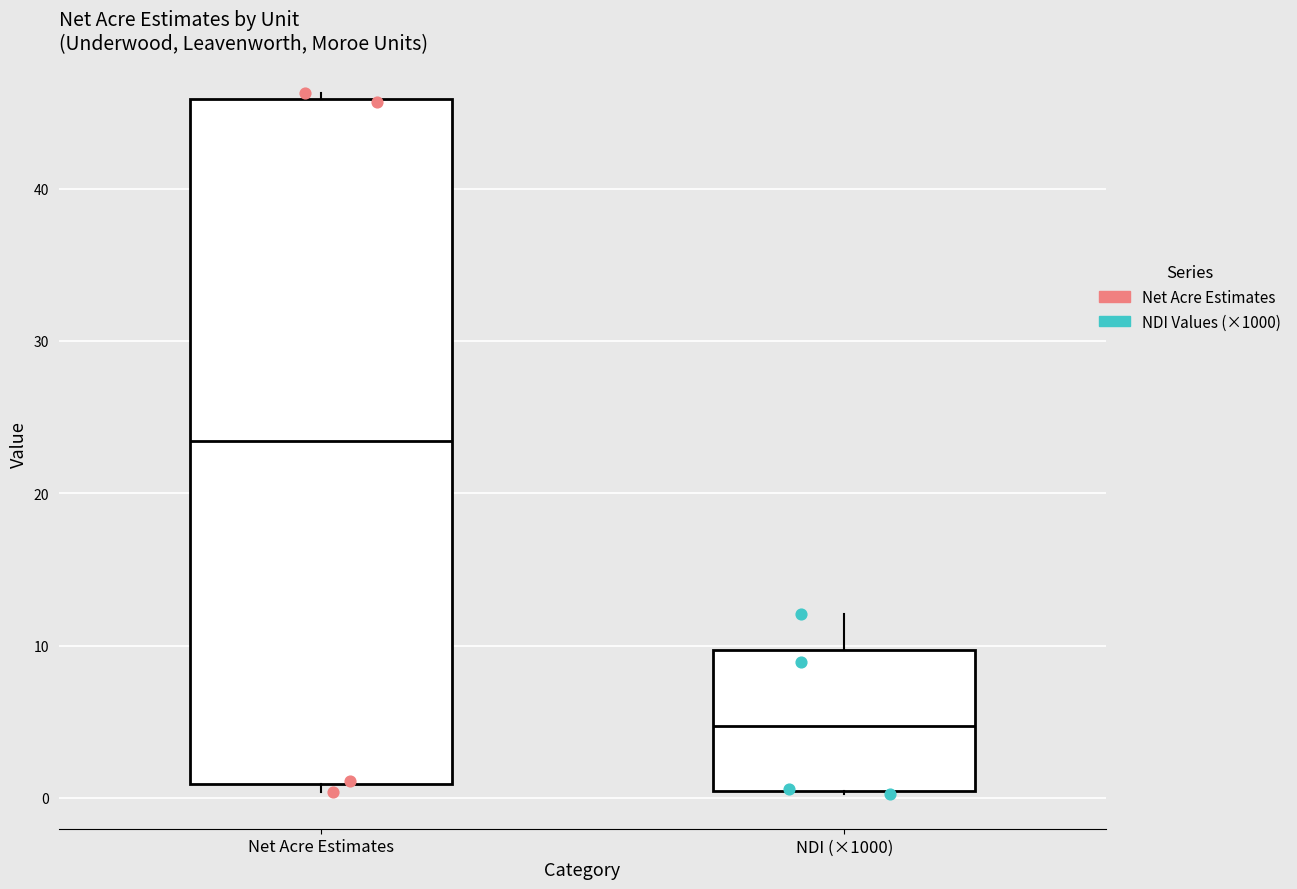

Where is the lower edge of the box for NDI (×1000) on the y-axis? The values are not printed on the chart, so give them approximately, as read against the axis.

0